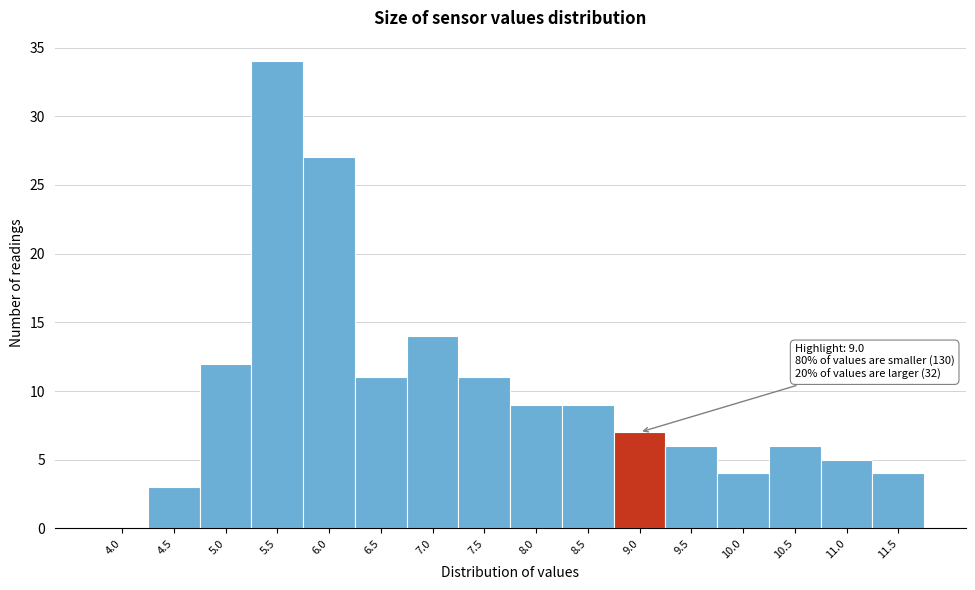

Reading right to left, what are all the values shown in this chart?

11.5=4	11.0=5	10.5=6	10.0=4	9.5=6	9.0=7	8.5=9	8.0=9	7.5=11	7.0=14	6.5=11	6.0=27	5.5=34	5.0=12	4.5=3	4.0=0